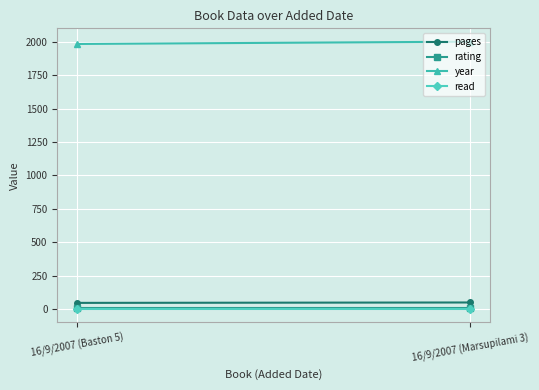

At which category does the chart reach its peak across all series?

16/9/2007 (Marsupilami 3)